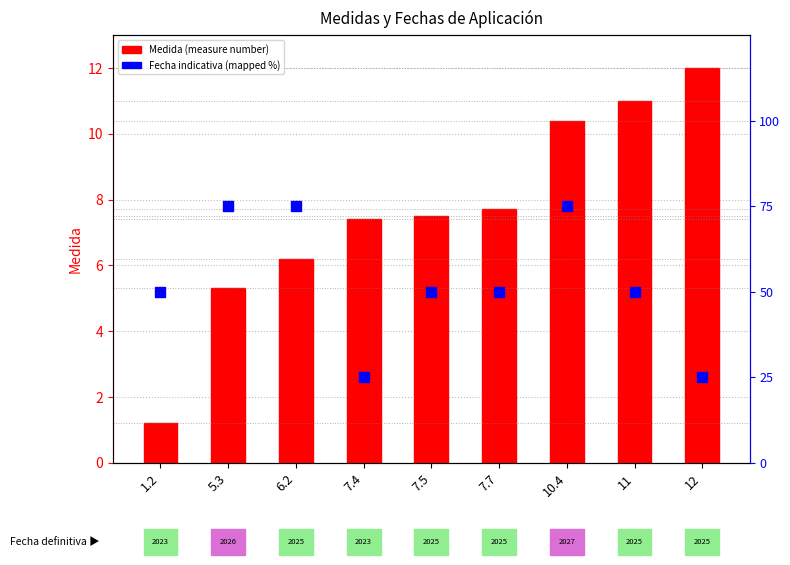

What are all the series names shown in the legend?

Medida (measure number), Fecha indicativa (mapped %)